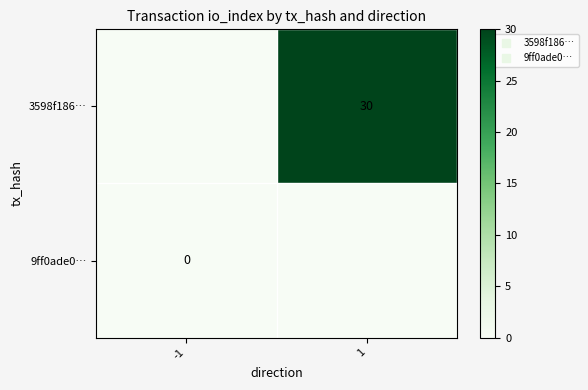

At 1, list the series in order from smallest to largest.

9ff0ade0…, 3598f186…